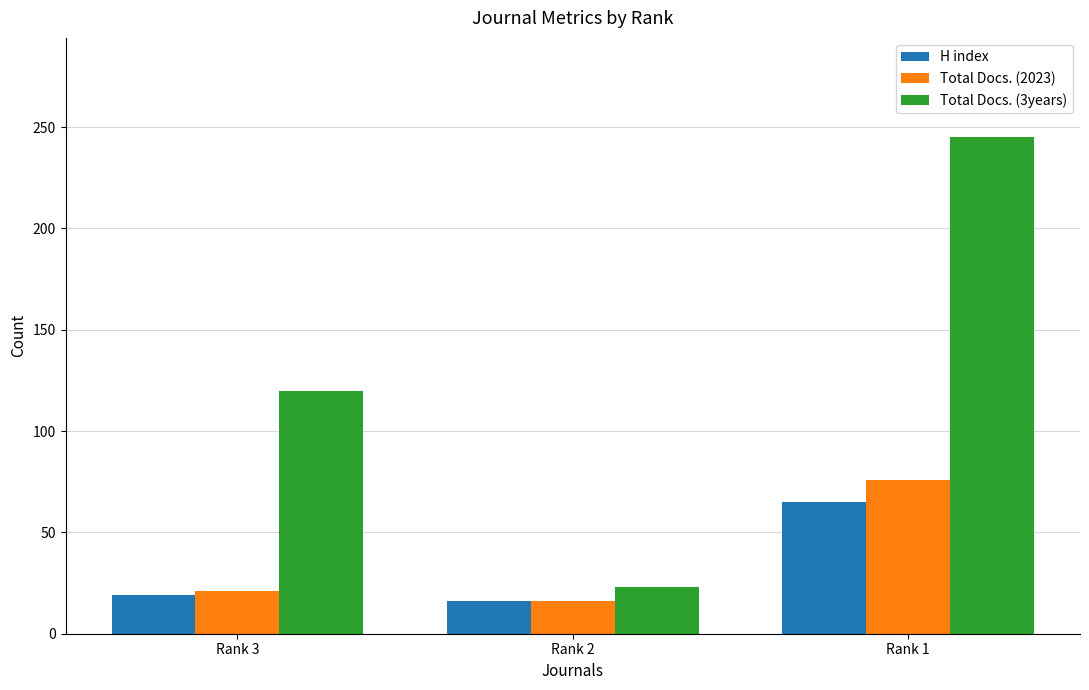

What is the sum of the Total Docs. (3years) values at Rank 3 and Rank 1?

365